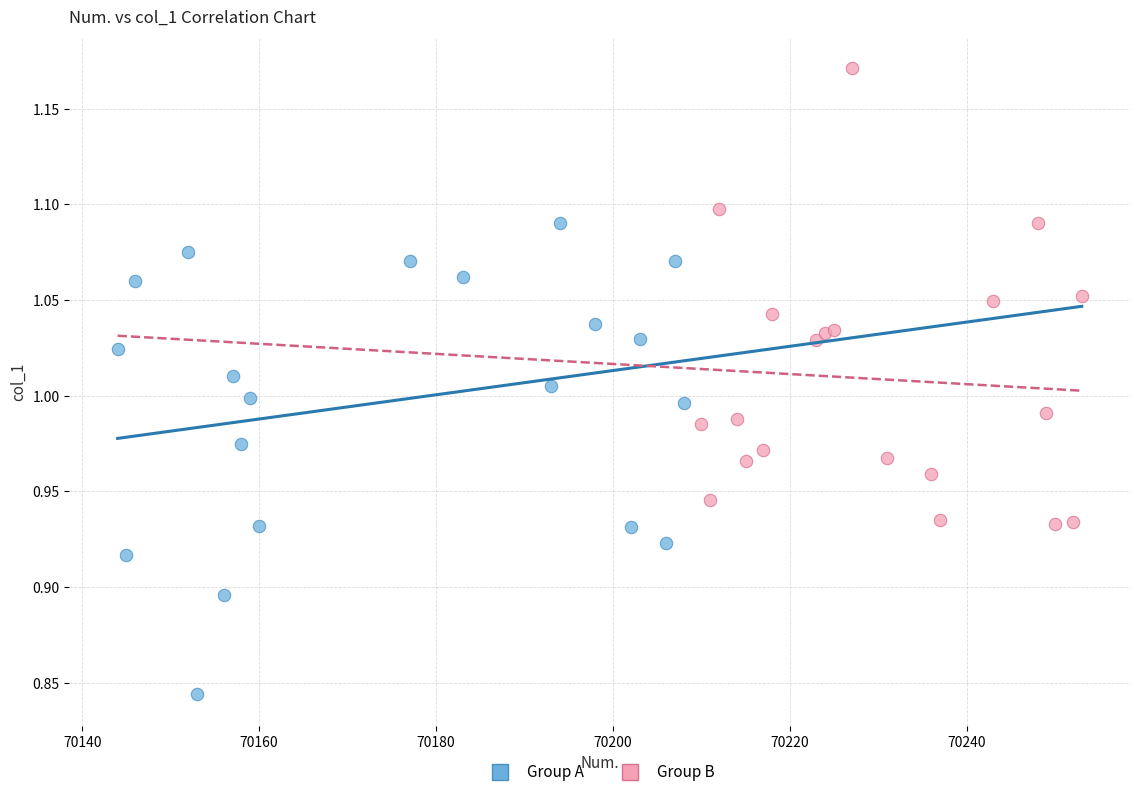

Which series reaches the minimum Y coordinate?

Group A